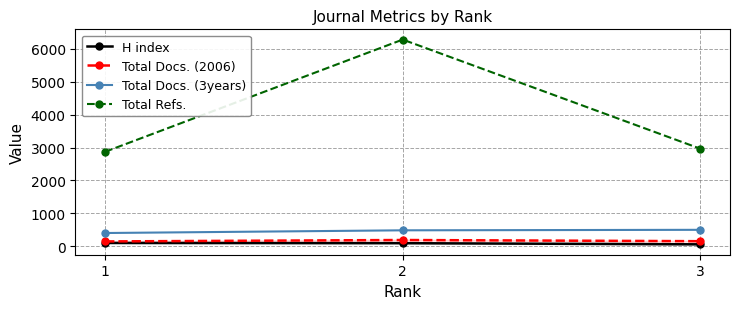

What is the sum of all H index values?

269